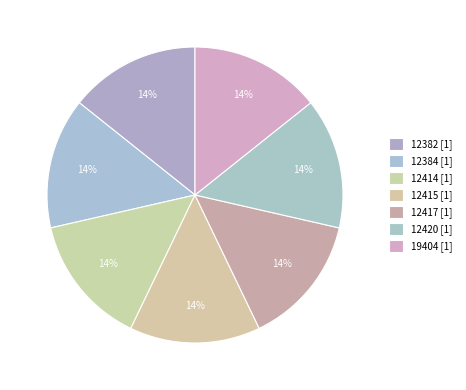

How many segments does this pie chart have?

7